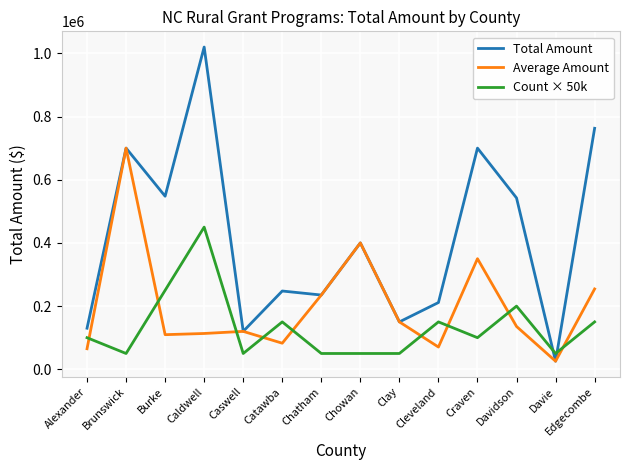

Which series has the widest spread of values?

Total Amount